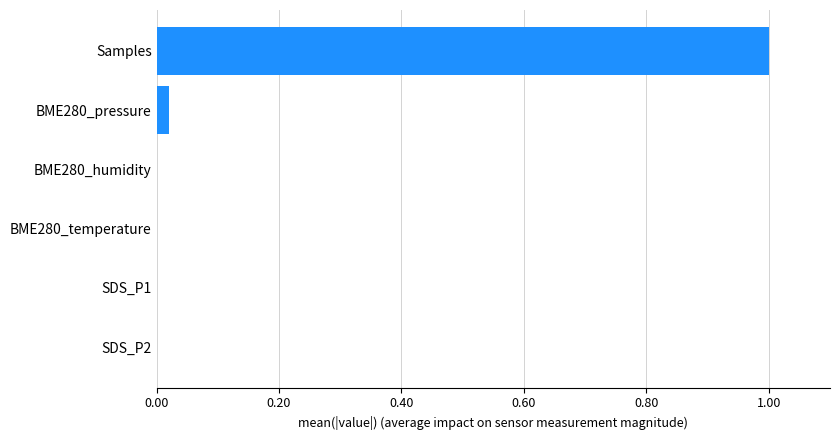

Between Samples and SDS_P2, which is larger?

Samples